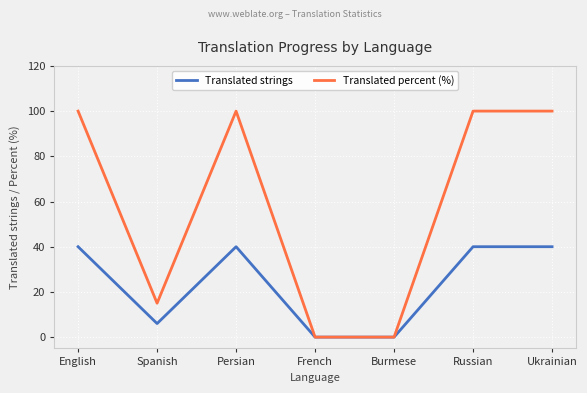

Which series has the largest total across all categories?

Translated percent (%)